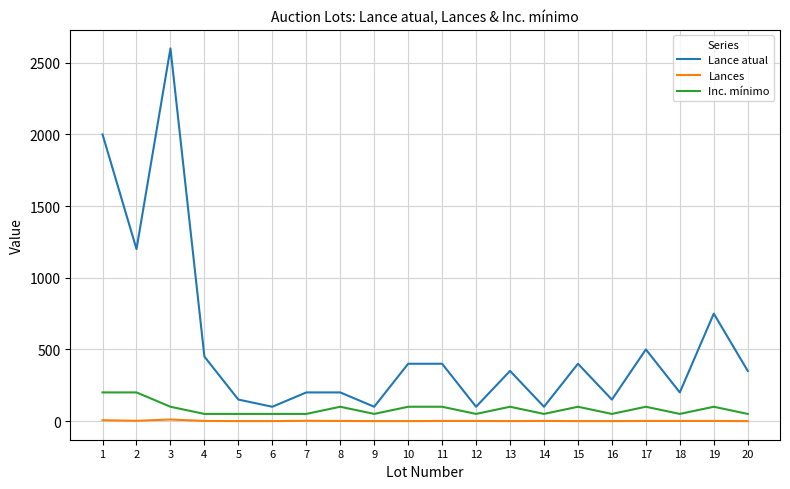

Count the number of categories in the chart.

20